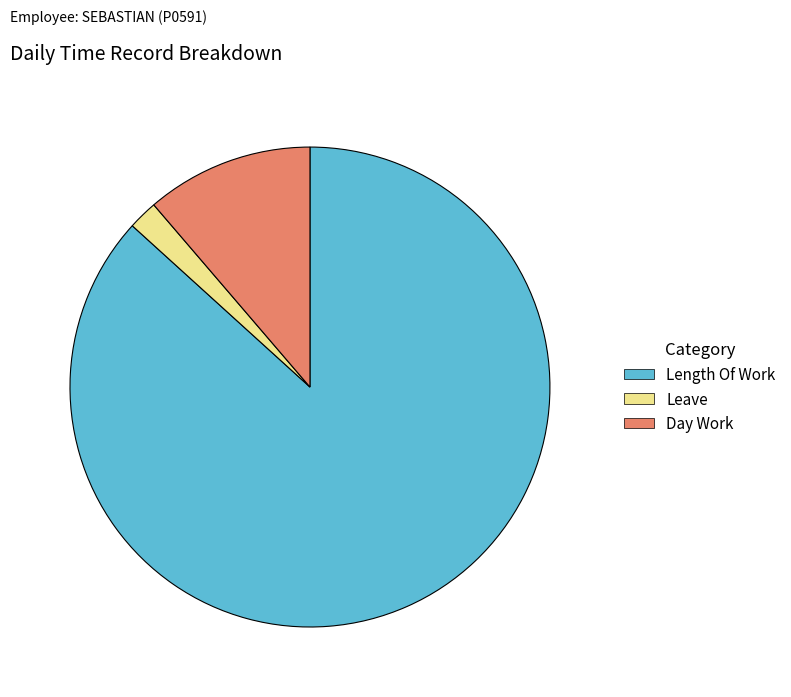

Does any single category account for the majority?

Yes